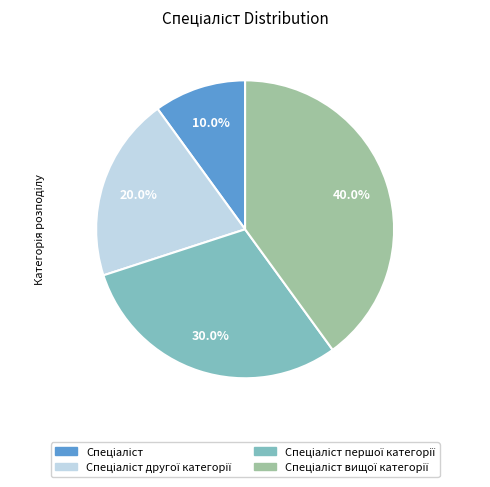

How many segments does this pie chart have?

4